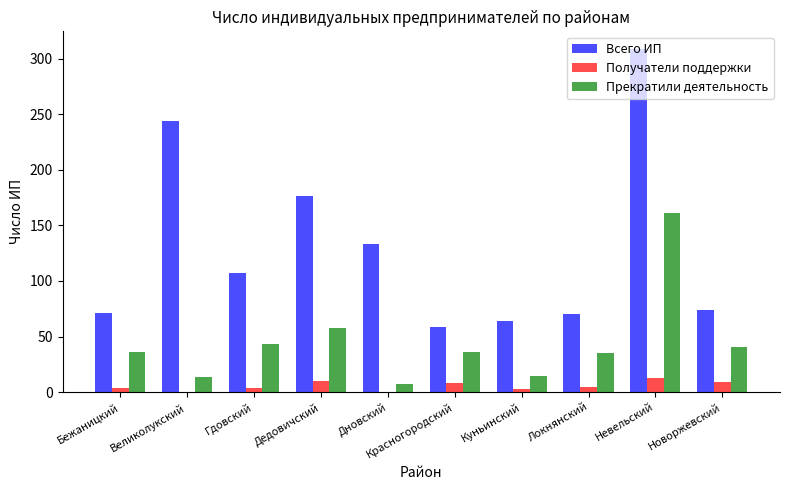

What is the maximum value shown in the chart?

309